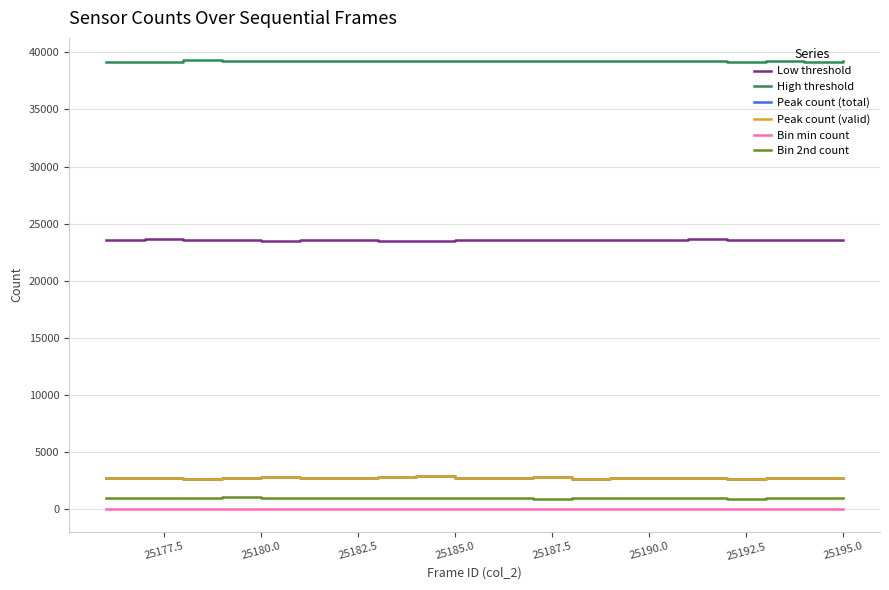

What is the maximum value for Peak count (valid)?

2869